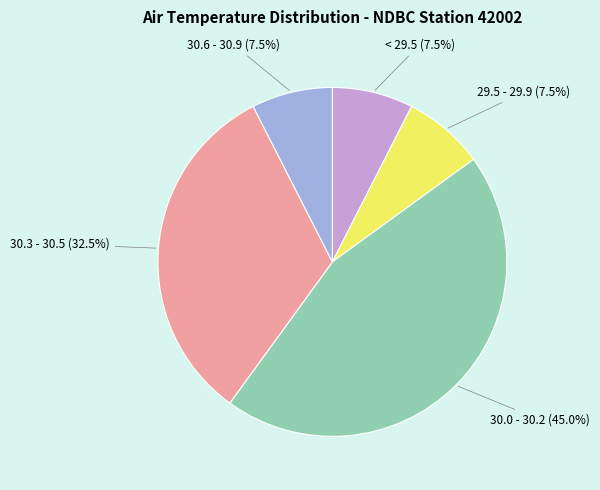

Approximately how many times larger is the value at 30.3 - 30.5 compared to 30.6 - 30.9?

4.3